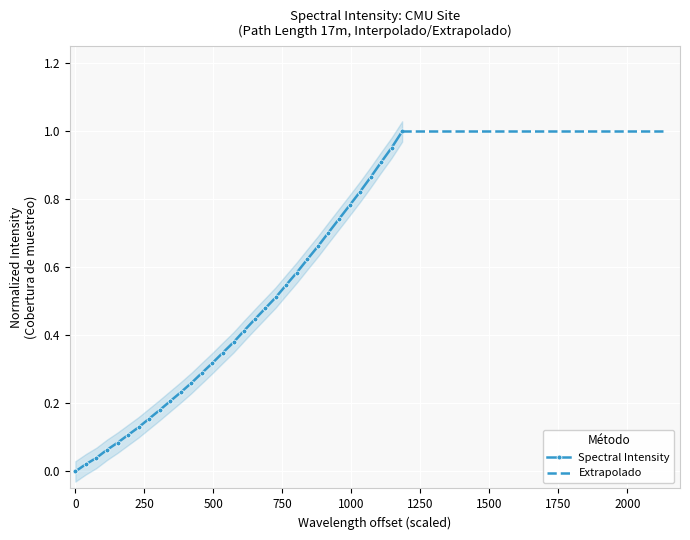

True or false: the data has more than 0 interior local peaks.

False